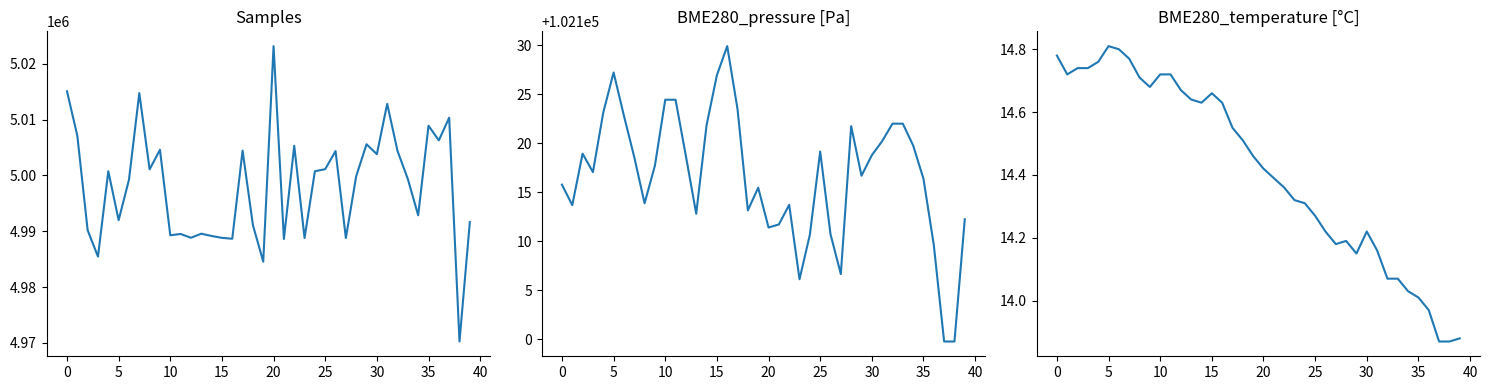

Which category has the lowest value in the BME280_pressure series?

37